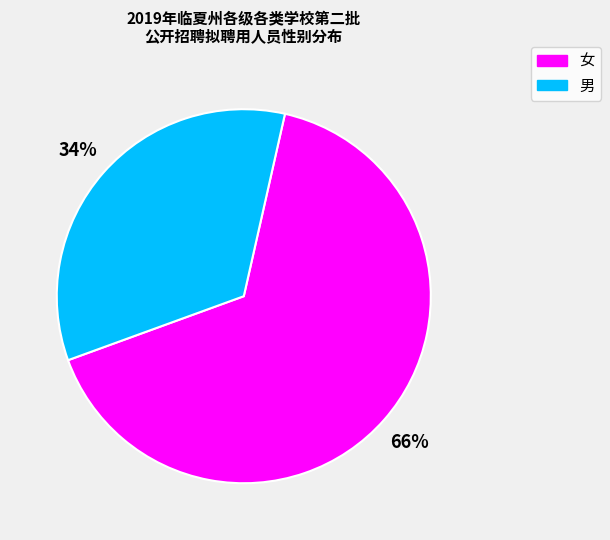

Rank the categories by value from highest to lowest.

女, 男